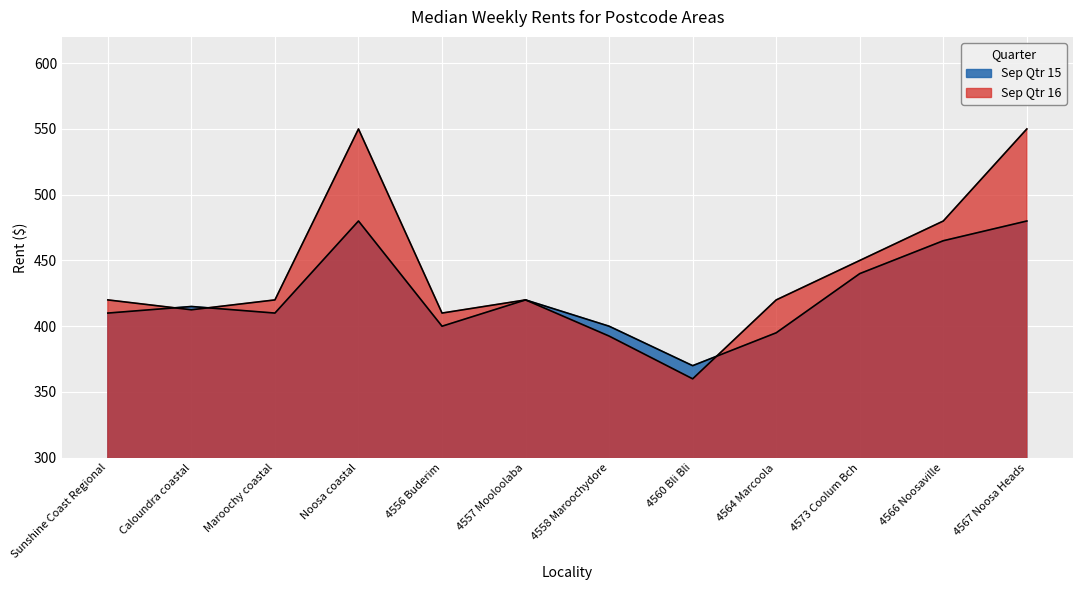

At which category does Sep Qtr 15 reach its first local peak?

Caloundra coastal